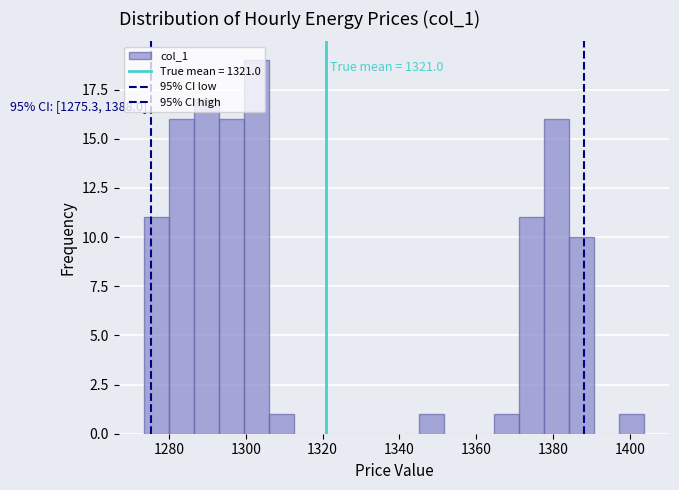

Read against the x-axis, roughly where is the centre of the tallest bar?

1302